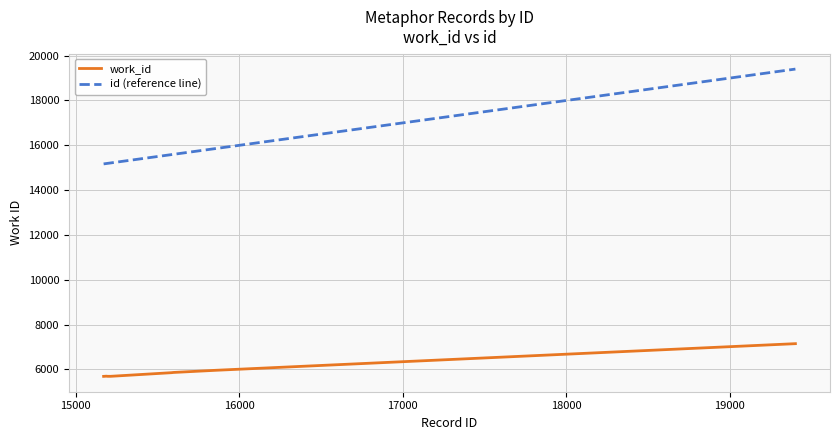

List the series in order of their peak value, highest first.

id (reference line), work_id